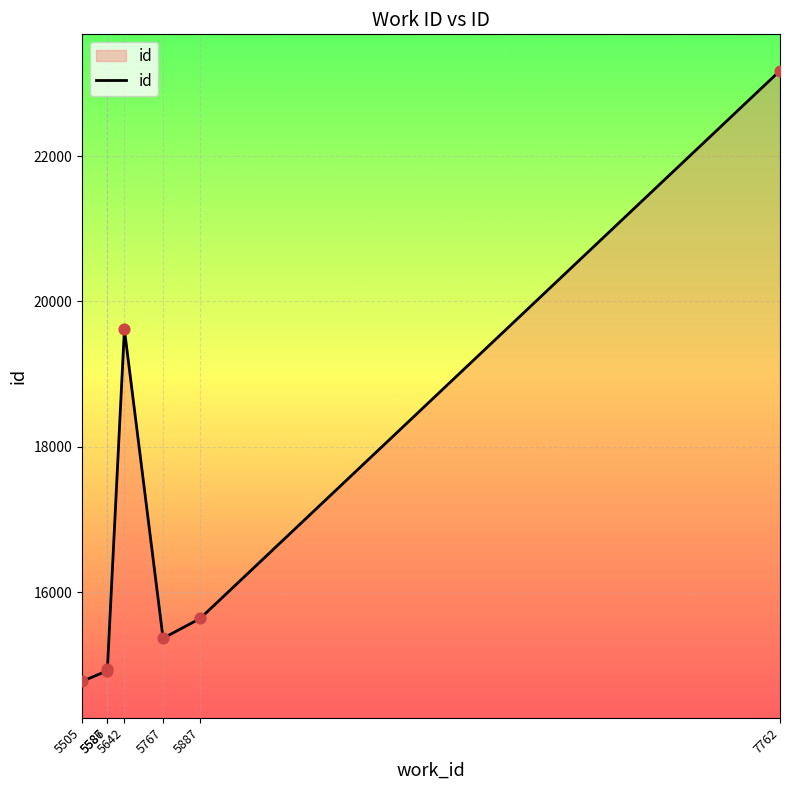

Which has a higher value, 7762 or 5587?

7762